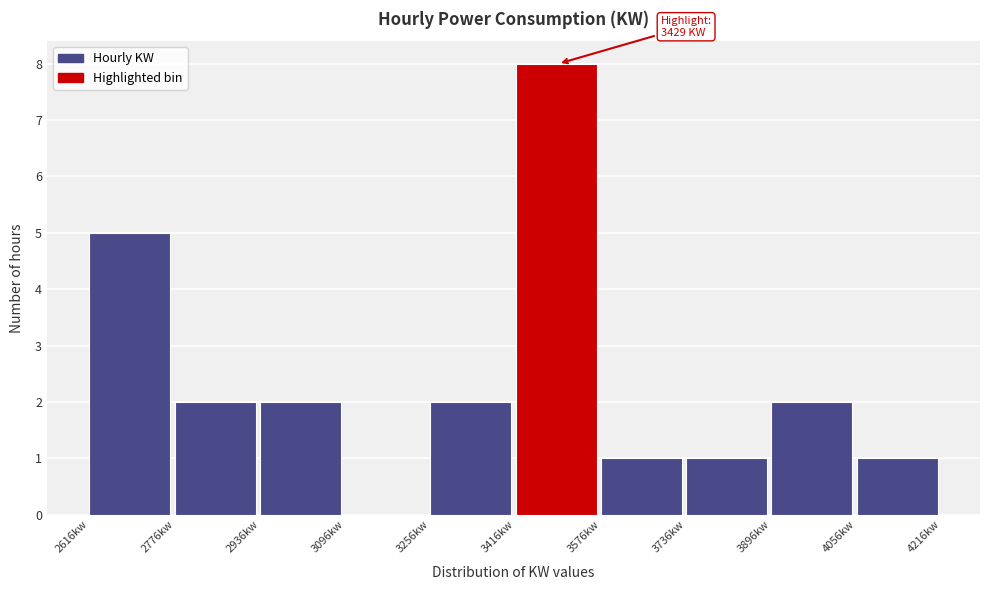

Which range on the x-axis has the tallest bar?

3420 to 3580